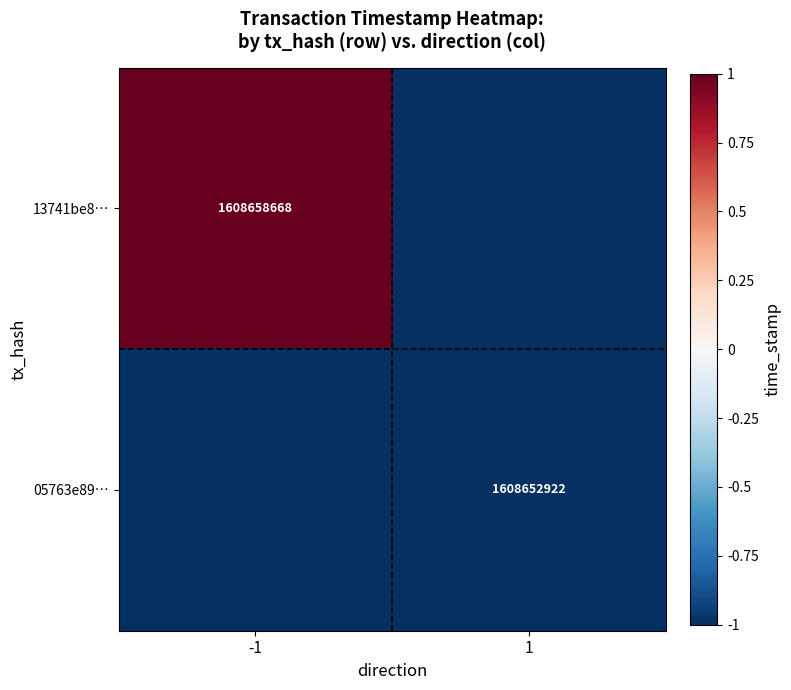

True or false: 13741be8… has a value of 1608658668 at -1.

True